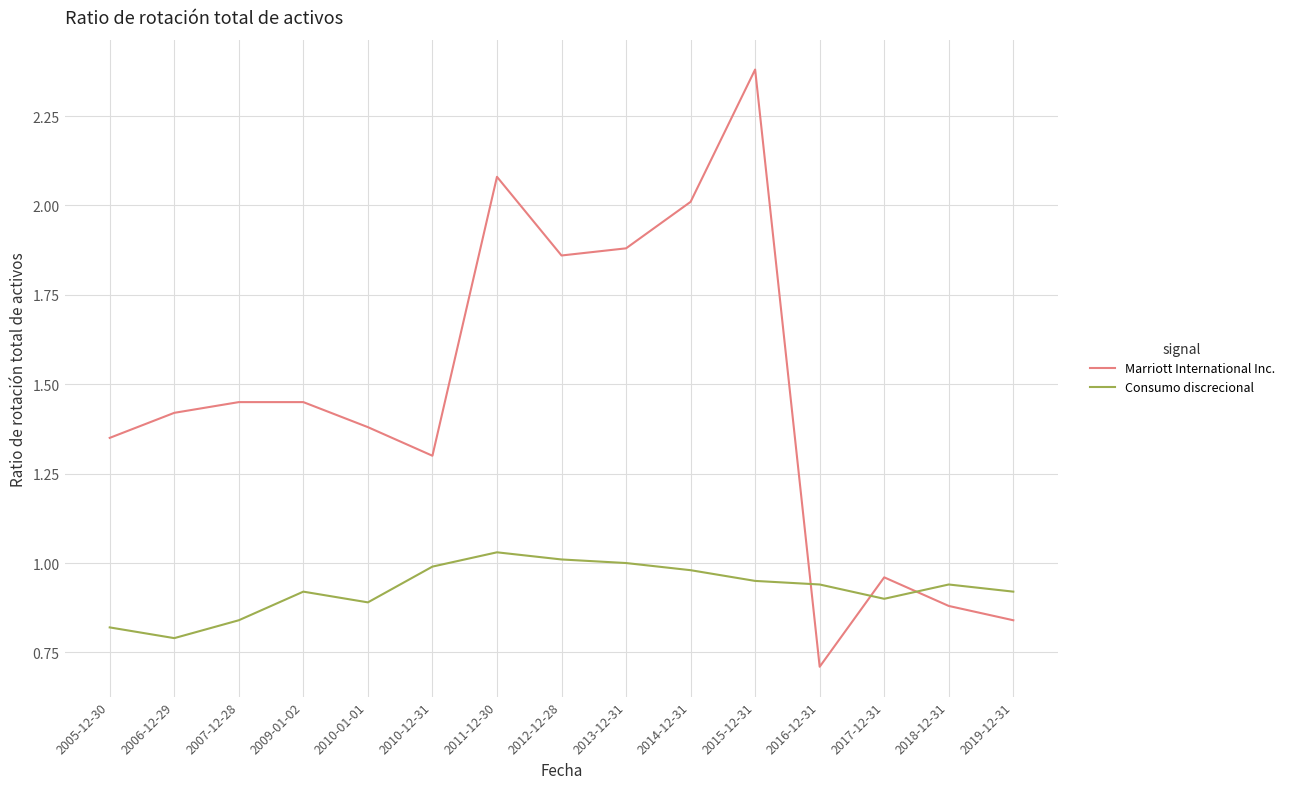

At which label does Marriott International Inc. first exceed 1?

2005-12-30